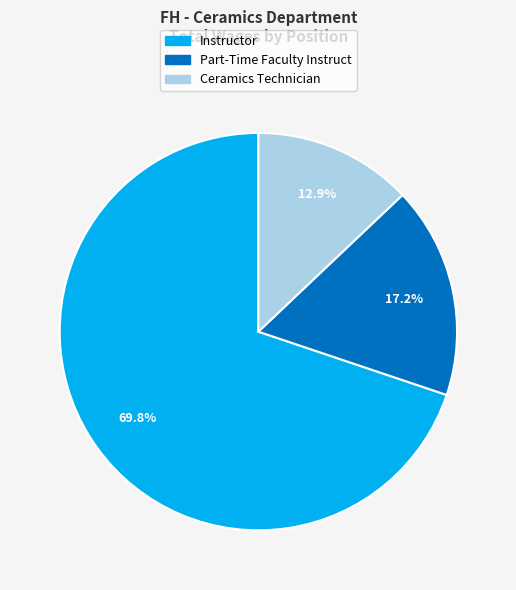

True or false: Part-Time Faculty Instruct accounts for 17% of the total.

True